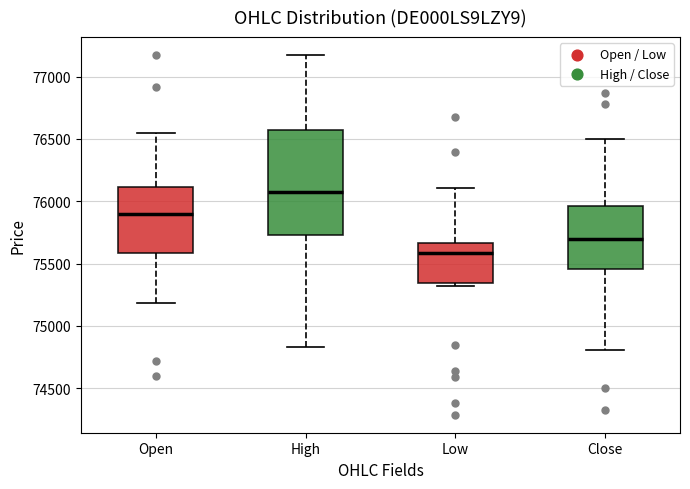

Which box is the tallest, from its lower edge to its upper edge?

High